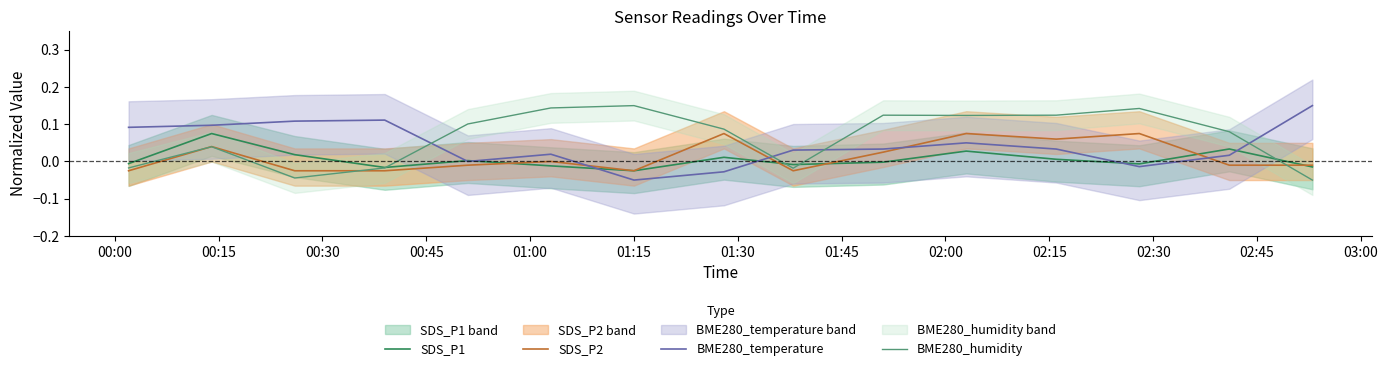

True or false: BME280_temperature and SDS_P2 intersect in this chart.

True